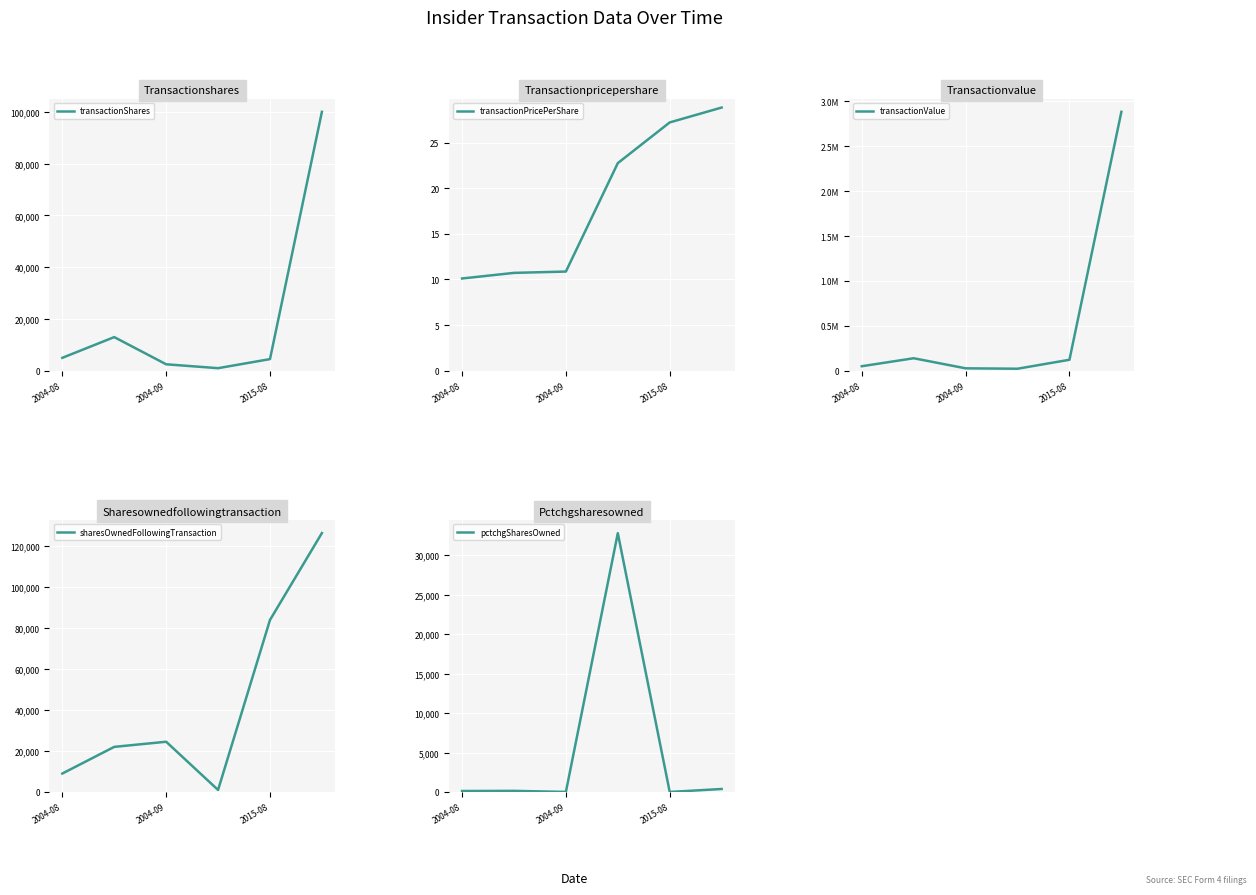

What is the maximum value for transactionPricePerShare?

28.8